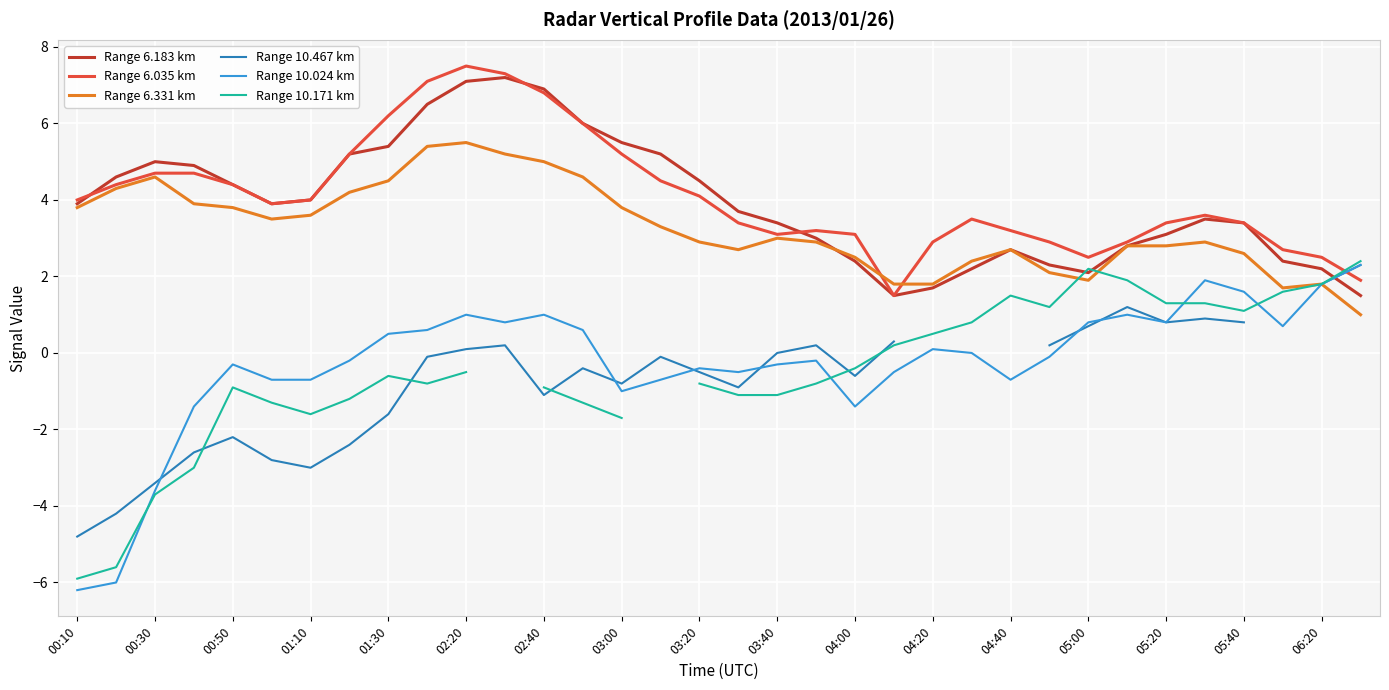

How many lines are shown in the chart?

6